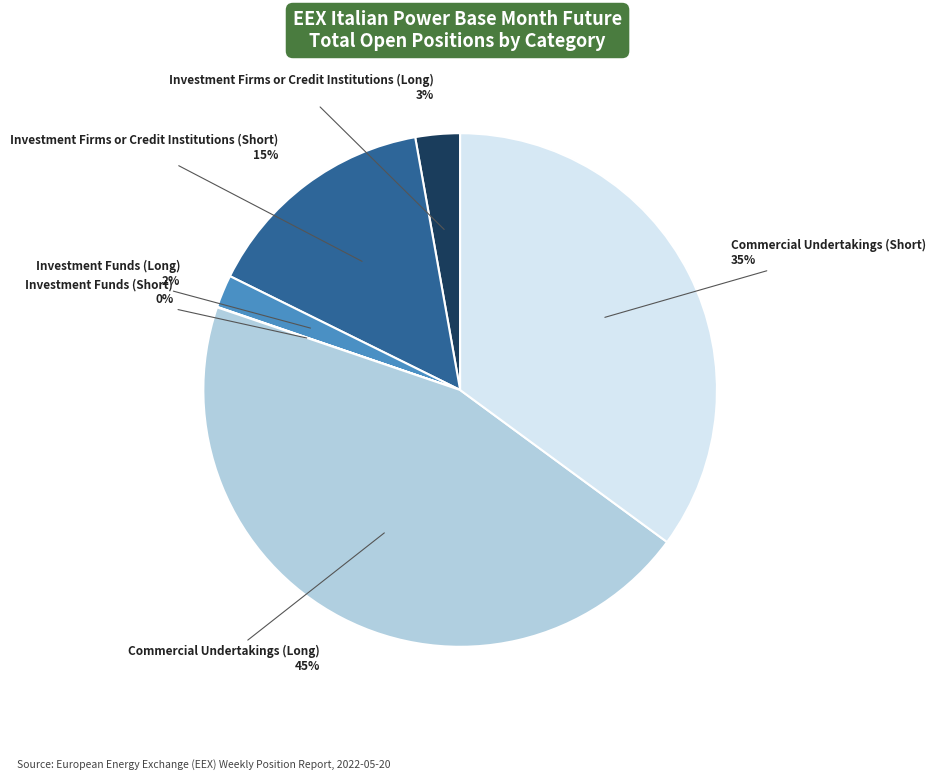

What is the ratio of the value at Investment Firms or Credit Institutions (Long) to the value at Commercial Undertakings (Long)?

0.1